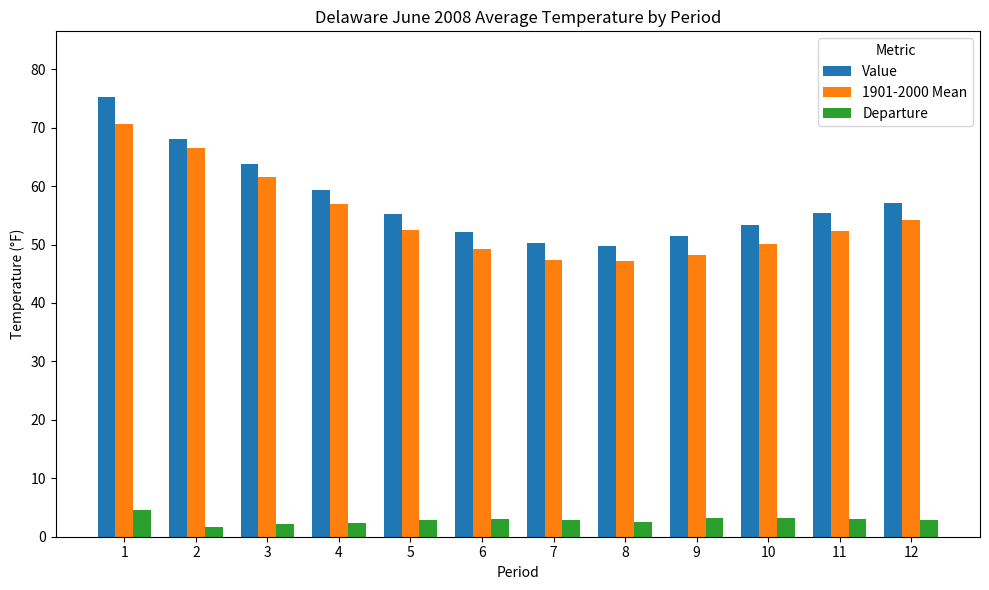

What is the value of the Departure bar at the 5th from the left?

2.9